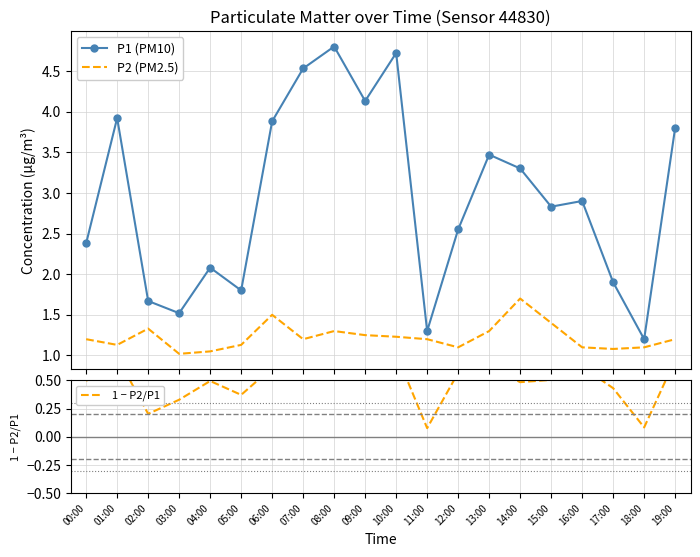

The value of 1 − P2/P1 at 06:00 is 0.4. True or false?

False